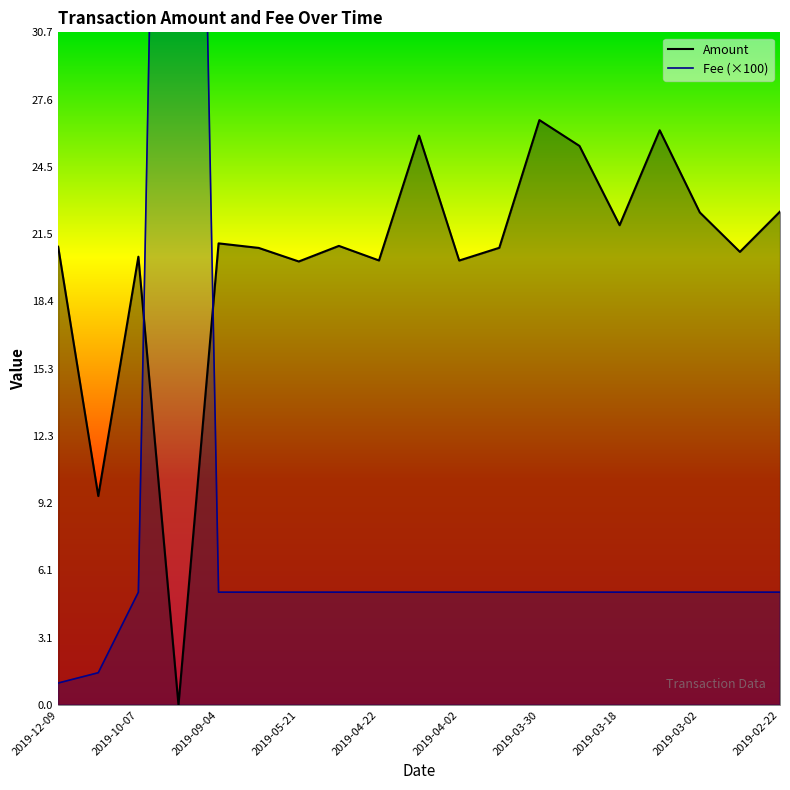

The value of Amount at 2019-02-22 is 22.5. True or false?

True